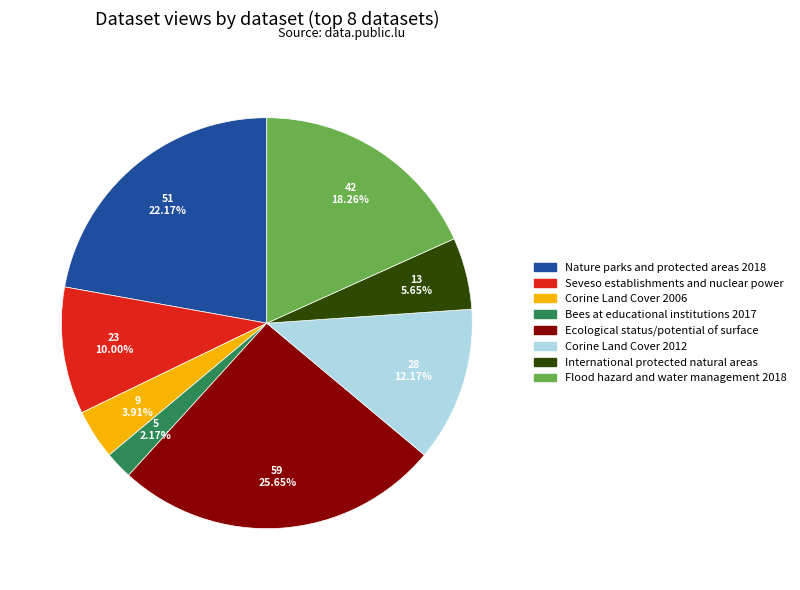

What is the ratio of the value at Ecological status/potential of surface to the value at International protected natural areas?

4.5